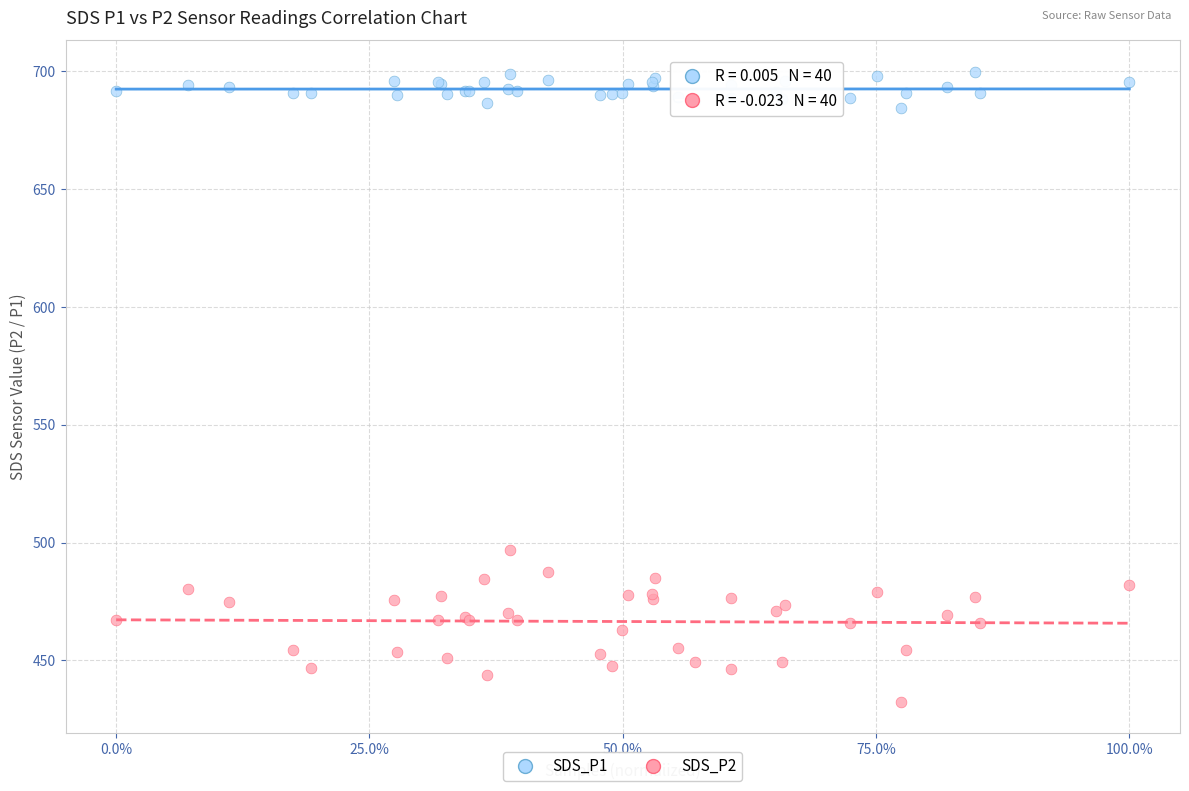

Across all series, what Y value is closest to 566?

496.9